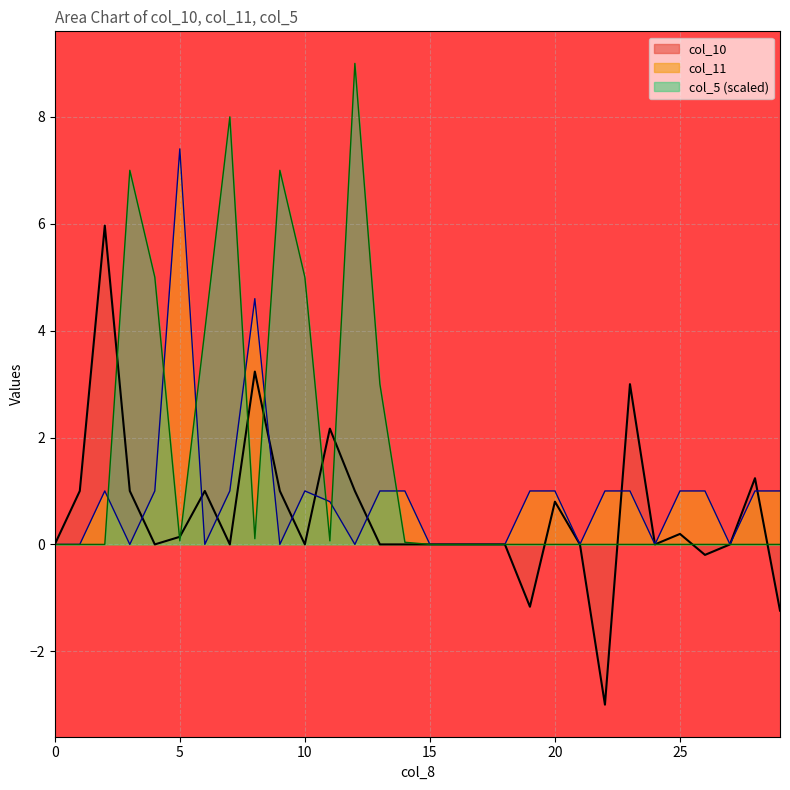

What is the value of the col_10 point at the 9th from the left?

3.2